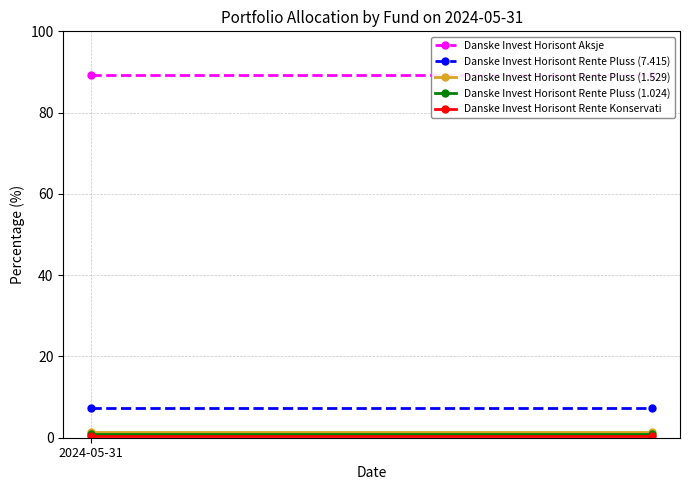

How many data points does each series have?

2